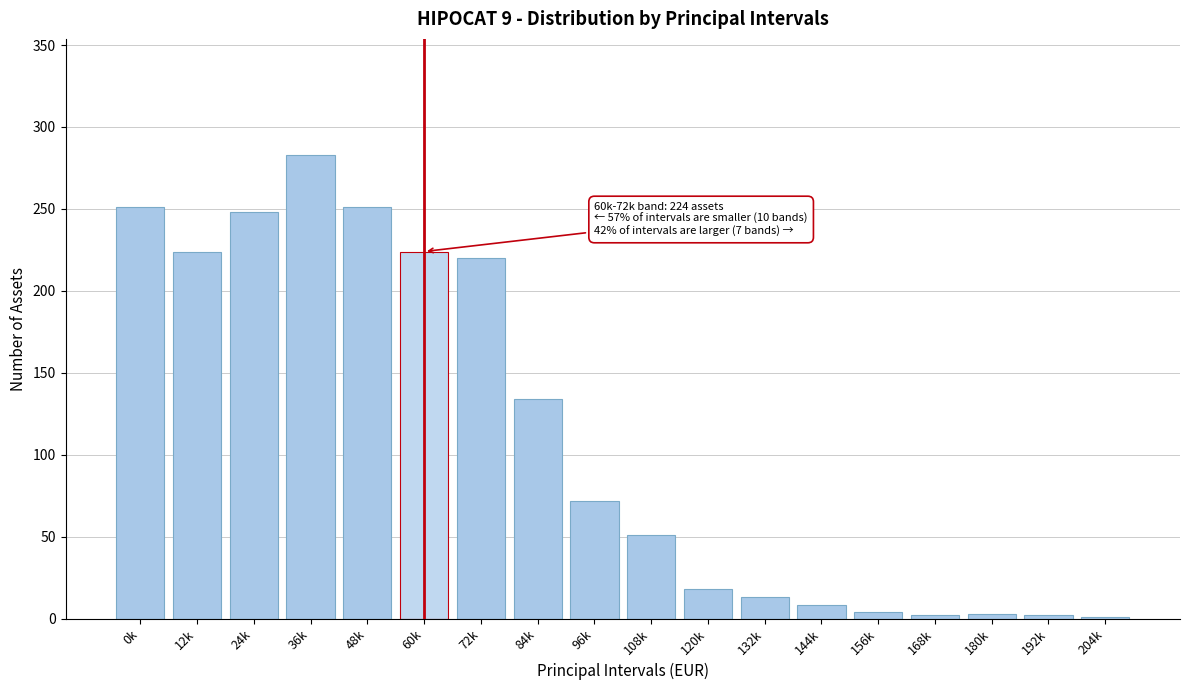

What is the change in value from 24k to 36k?

+35